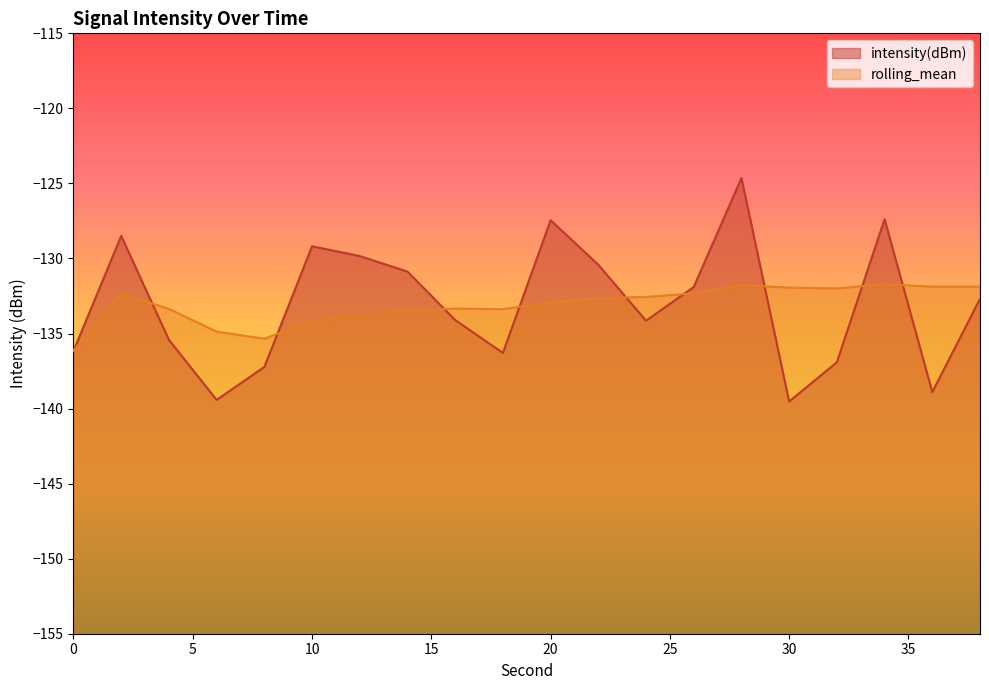

Rank the series by their average value, from lowest to highest.

rolling_mean, intensity(dBm)